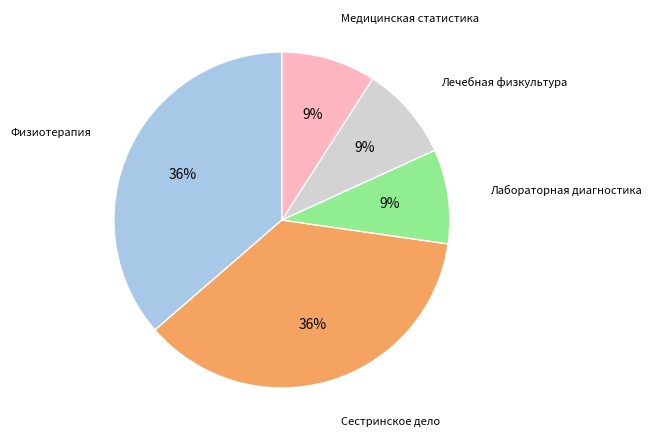

How many slices are in this pie chart?

5